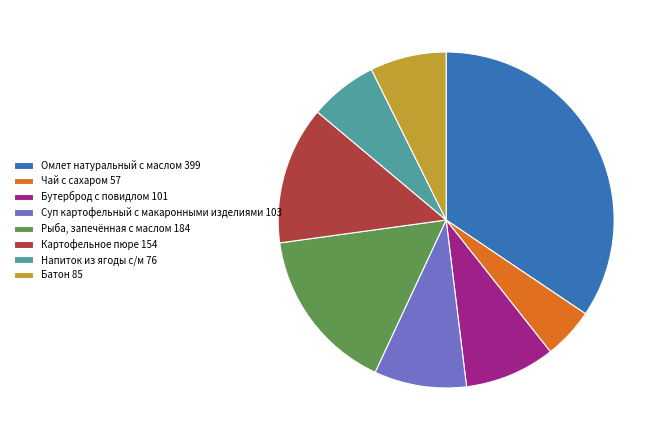

Does any single category account for the majority?

No